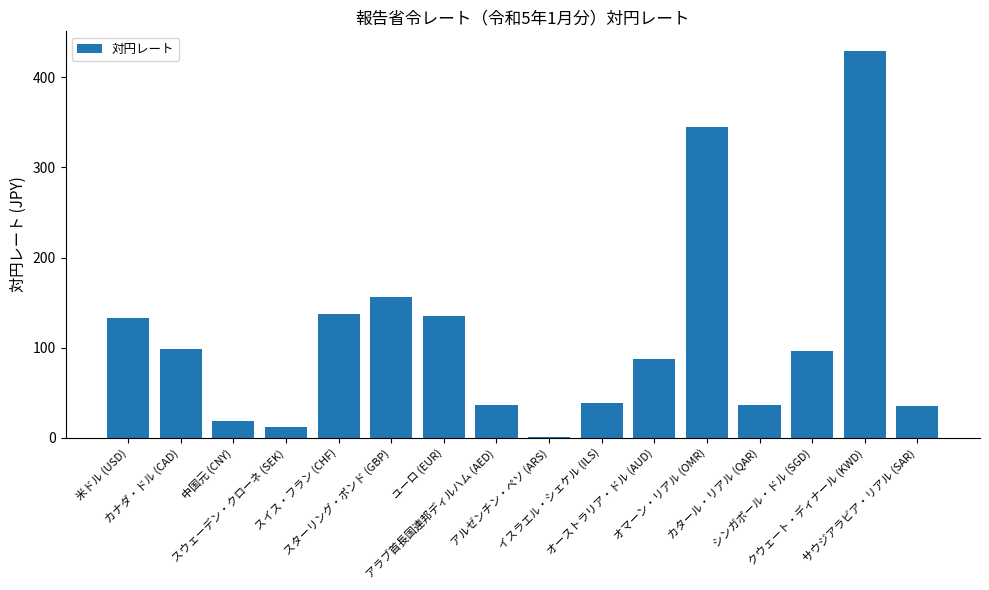

Which has a higher value, アラブ首長国連邦ディルハム (AED) or クウェート・ディナール (KWD)?

クウェート・ディナール (KWD)